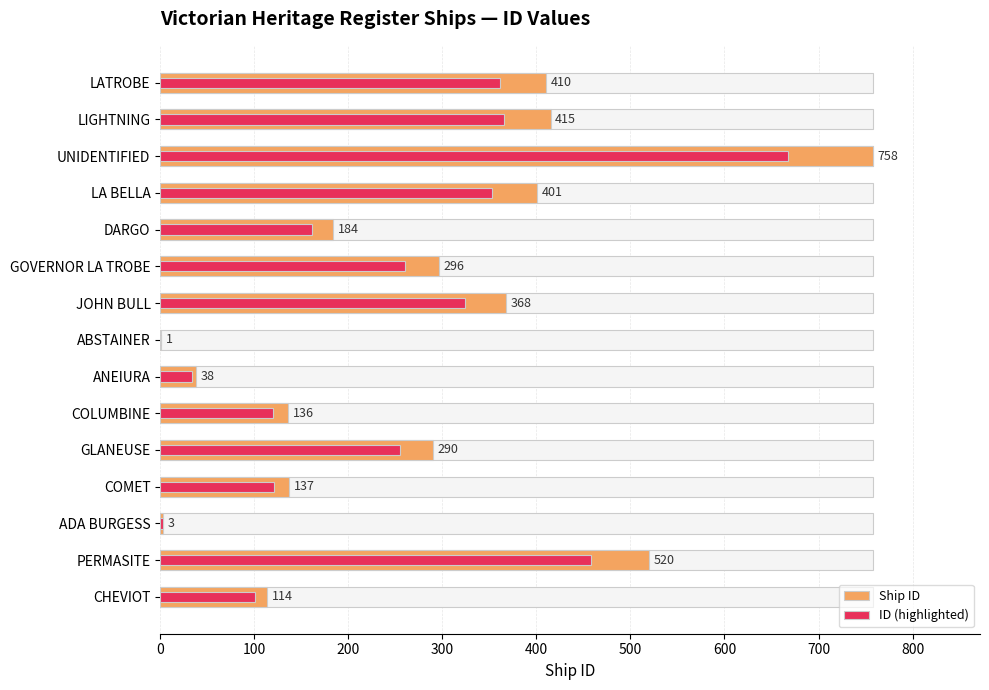

Which series has the widest spread of values?

Ship ID